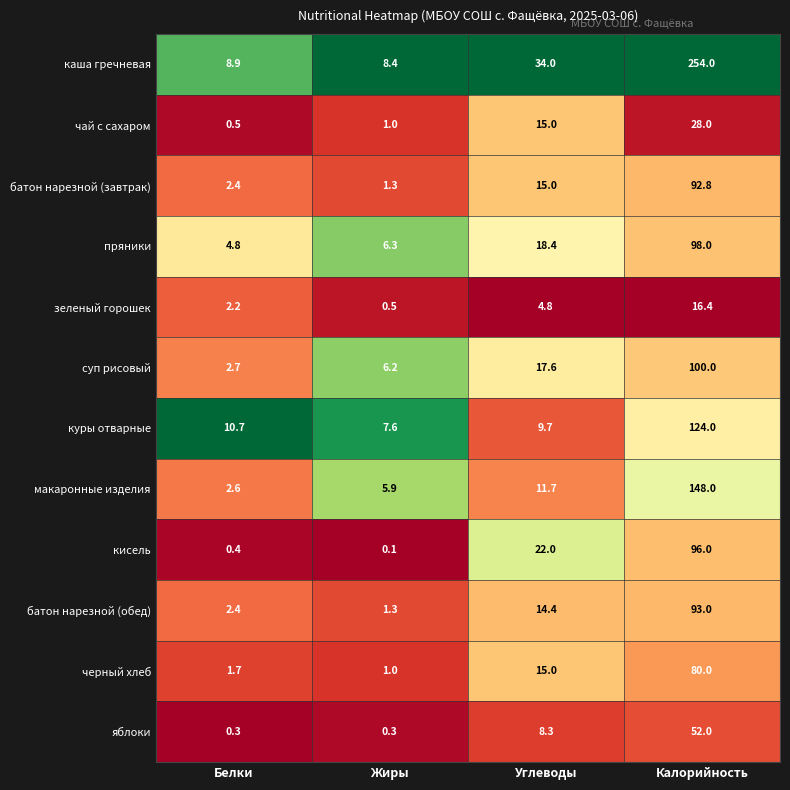

What is the sum of the кисель values at Углеводы and Жиры?

22.1